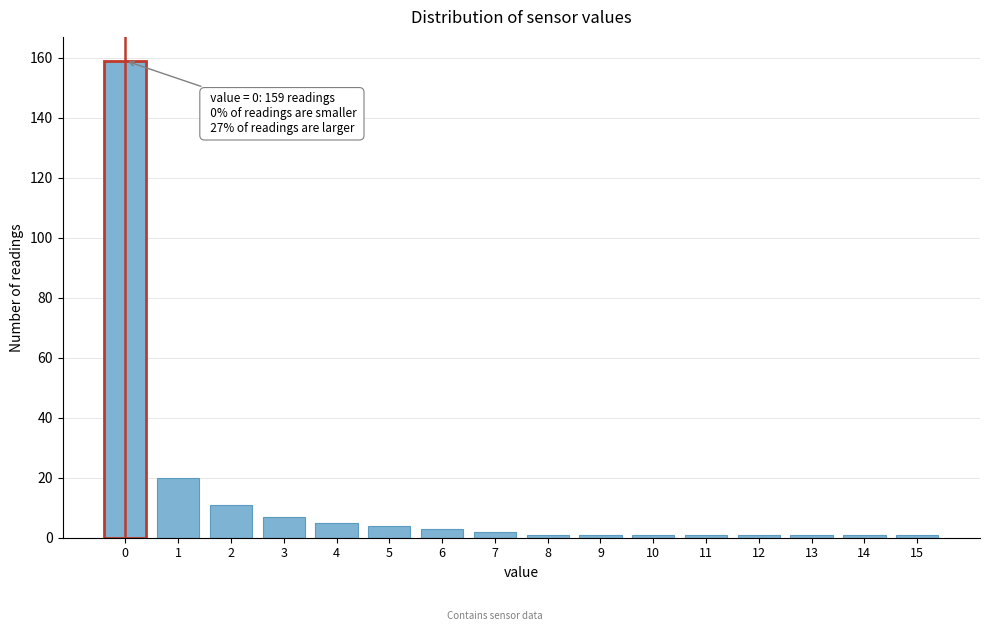

Reading right to left, extract all data points from this chart.

15=1	14=1	13=1	12=1	11=1	10=1	9=1	8=1	7=2	6=3	5=4	4=5	3=7	2=11	1=20	0=159